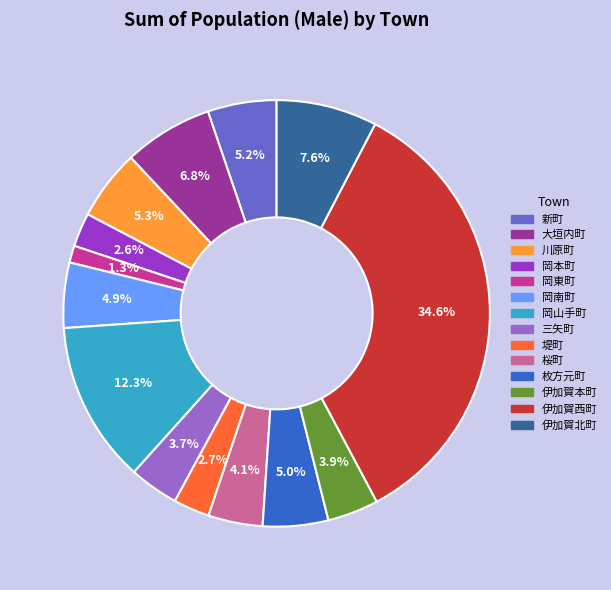

Does any single category account for the majority?

No